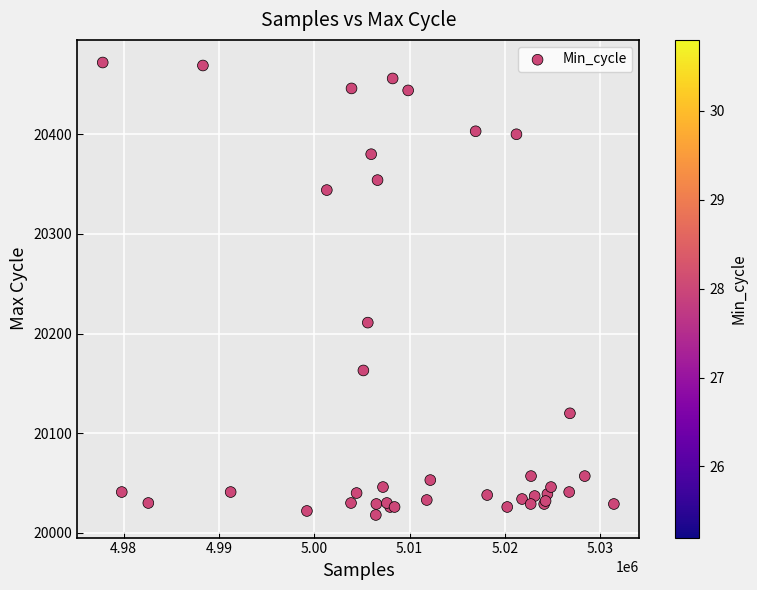

What Y value in the scatter plot is closest to 20245?

20211